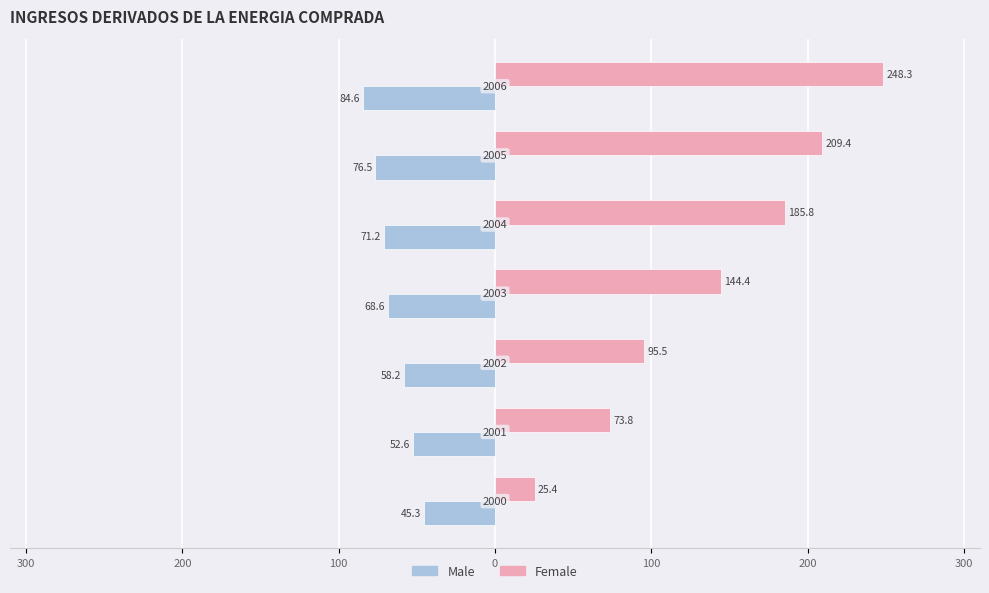

What are all the series names shown in the legend?

Male, Female